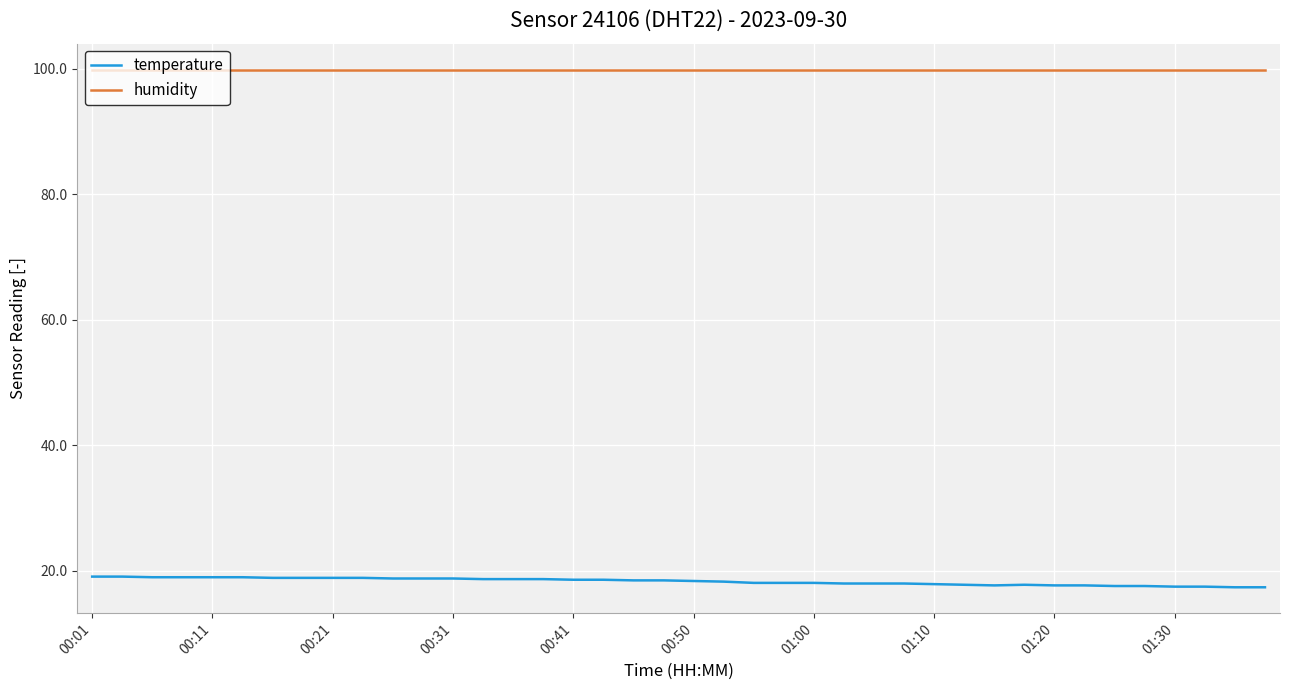

How many lines are shown in the chart?

2